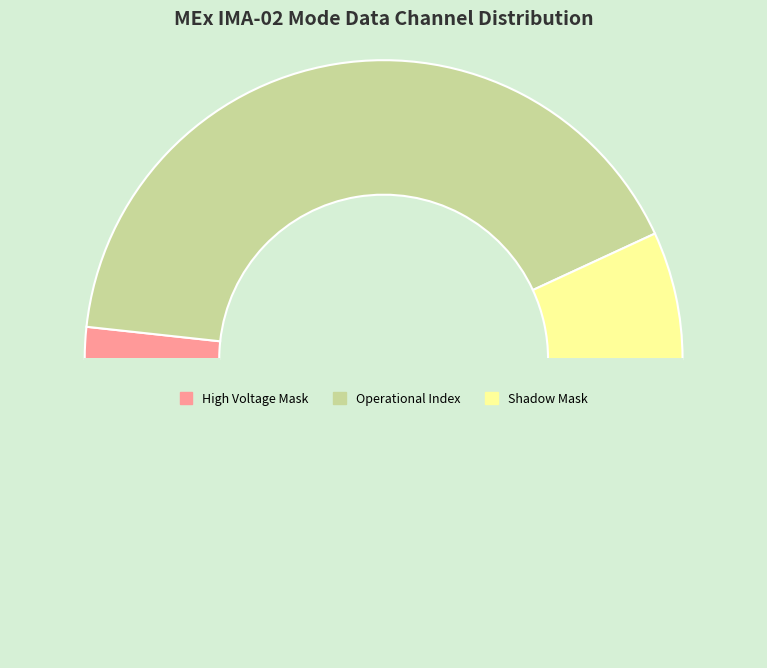

How many slices are in this pie chart?

4